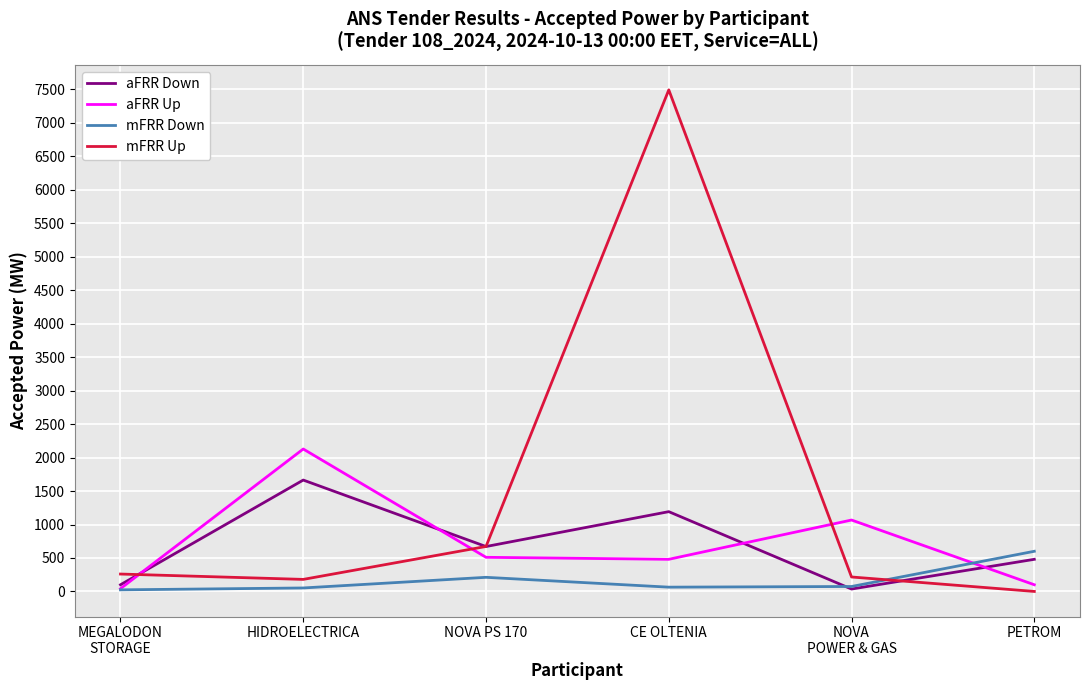

What is the highest value of the mFRR Down series?

600